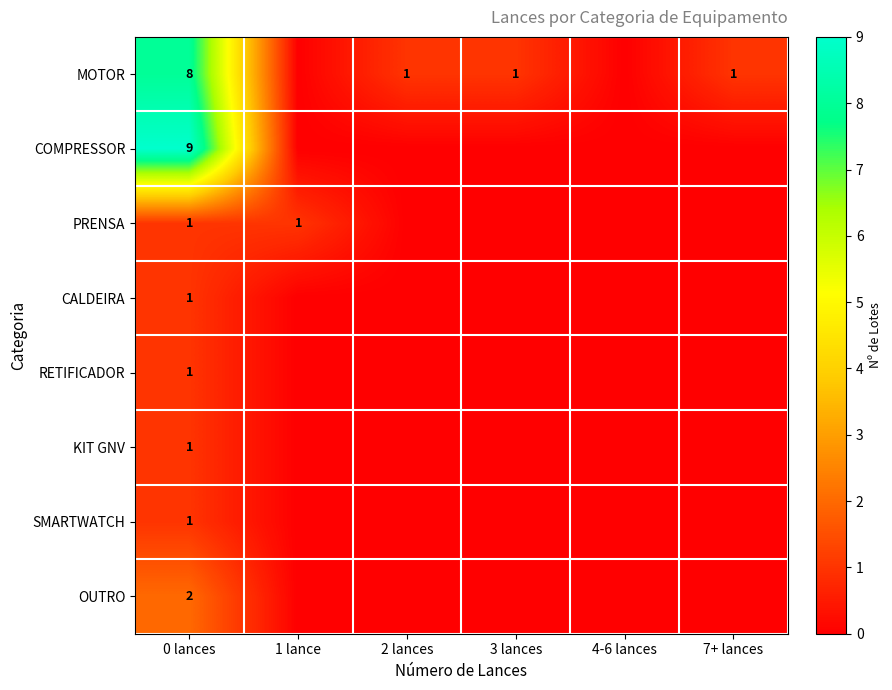

True or false: OUTRO has a value of 2 at 0 lances.

True